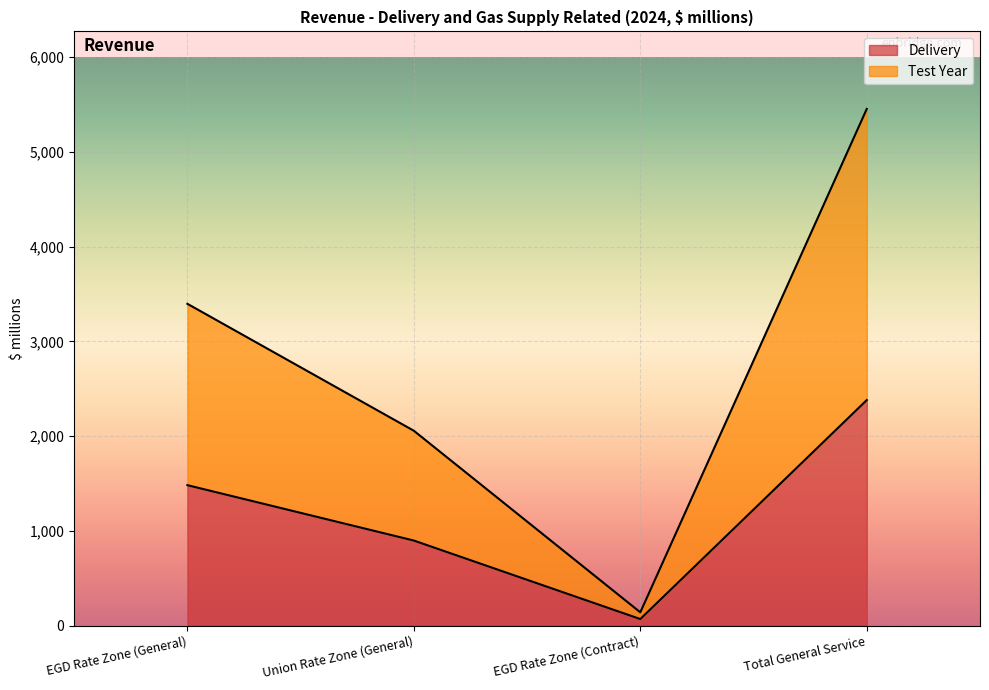

Between Total General Service and Union Rate Zone (General), which is larger?

Total General Service